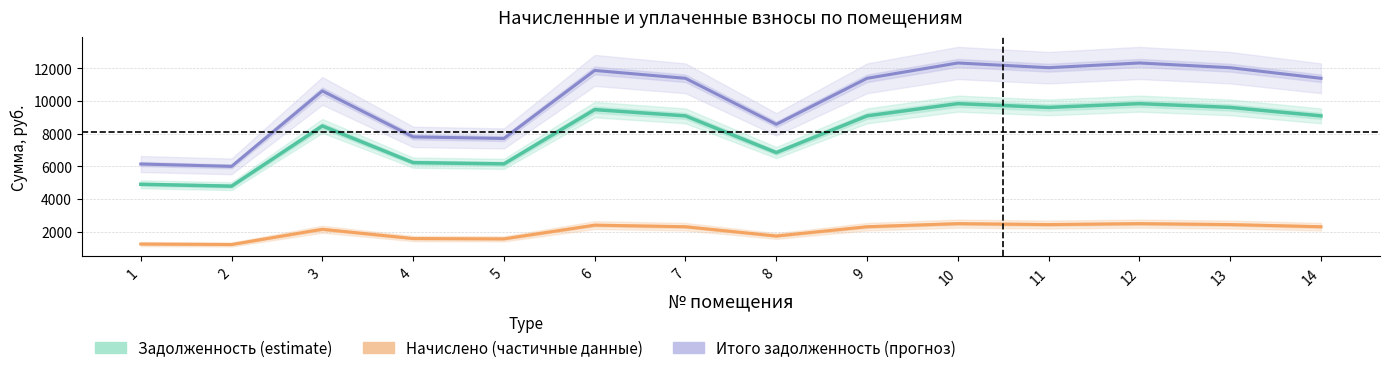

True or false: Задолженность (estimate) has more than 1 points higher than both neighbors.

True